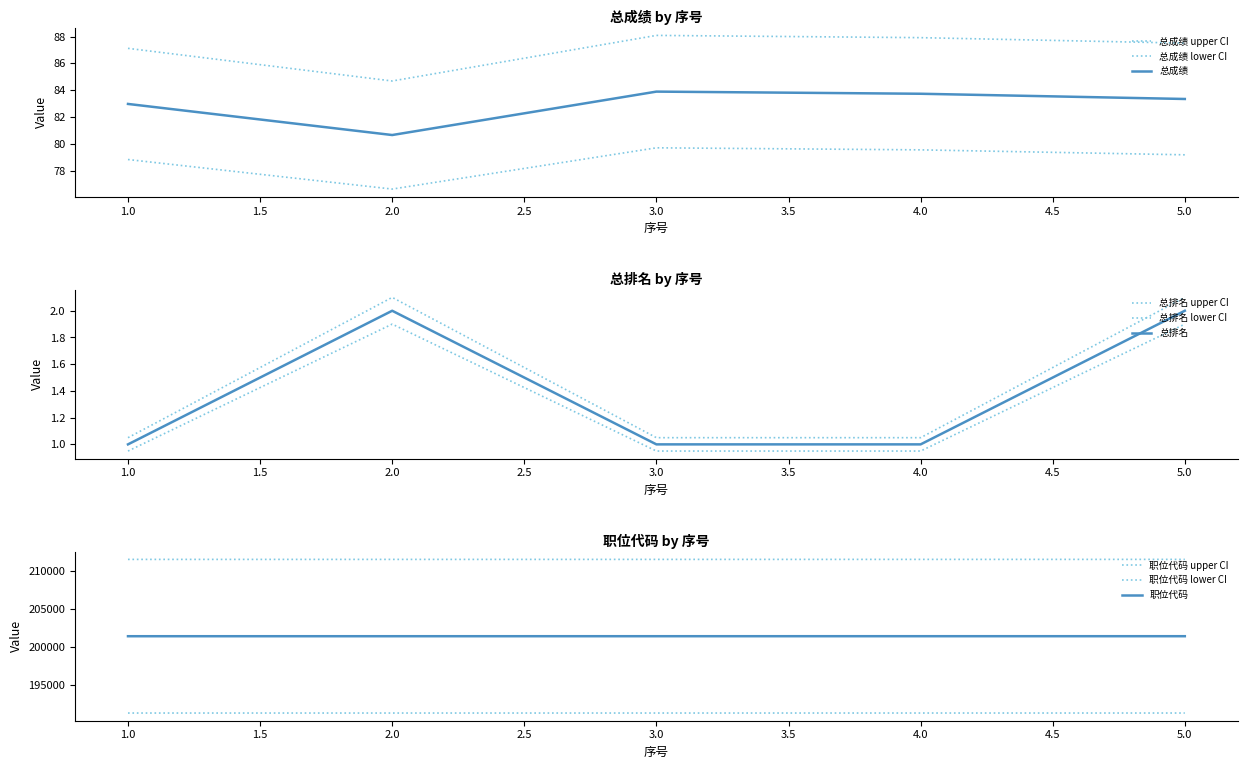

What is the average value of the 总排名 series?

1.4